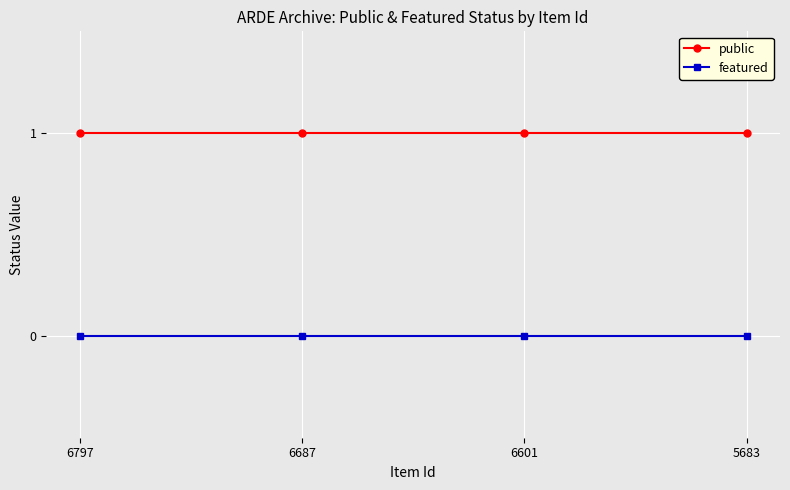

Reading left to right, list all the values displayed in this chart.

public: 6797=1	6687=1	6601=1	5683=1
featured: 6797=0	6687=0	6601=0	5683=0